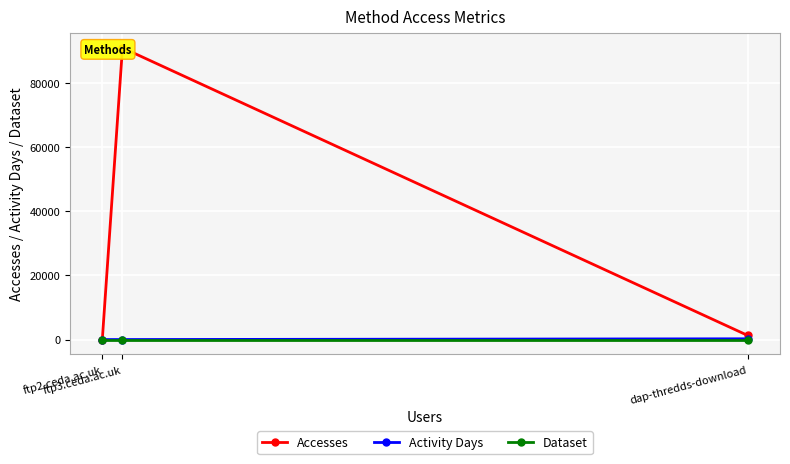

What is the approximate value of Dataset at ftp2.ceda.ac.uk?

1